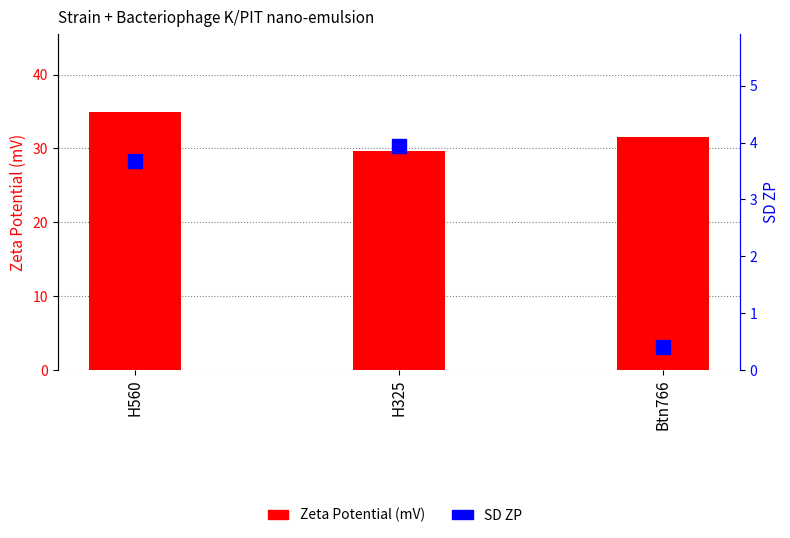

Is it true that Zeta Potential (mV) equals 46.6 at Btn766?

False